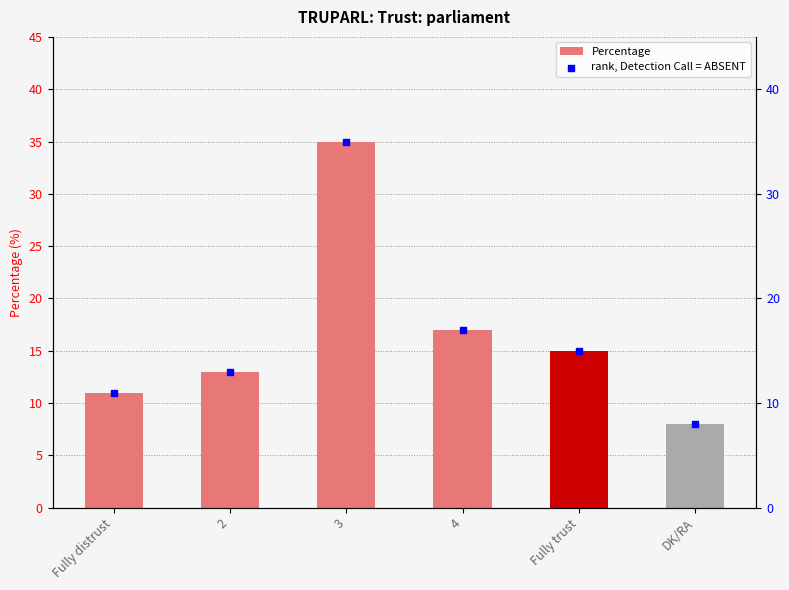

What are all the series names shown in the legend?

Percentage, rank, Detection Call = ABSENT